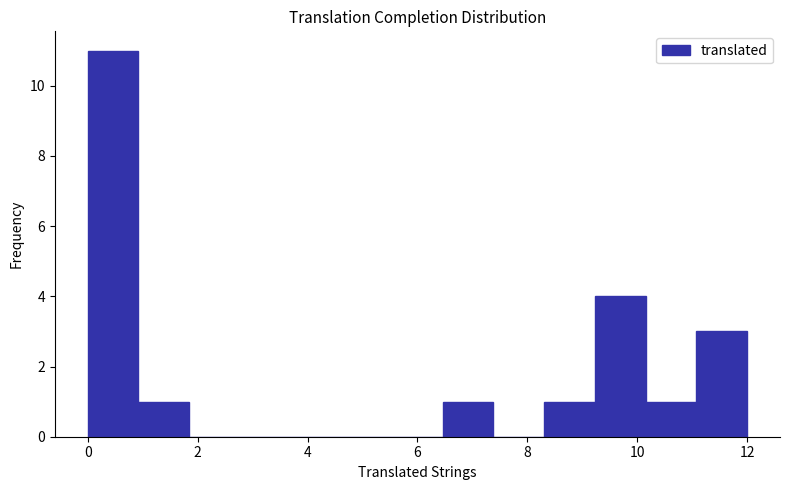

What is the height of the bar covering 9.2 to 10.2 on the x-axis? Neither the bar edges nor the heights are printed on the chart, so give them approximately, as read against the axes.

4